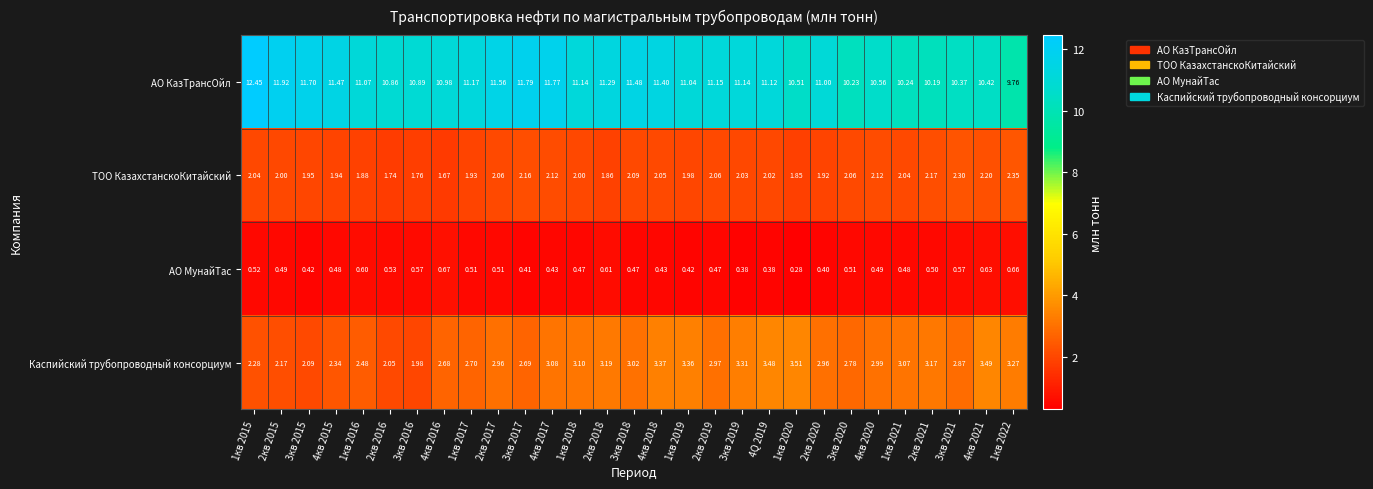

Which series has the largest total across all categories?

АО КазТрансОйл